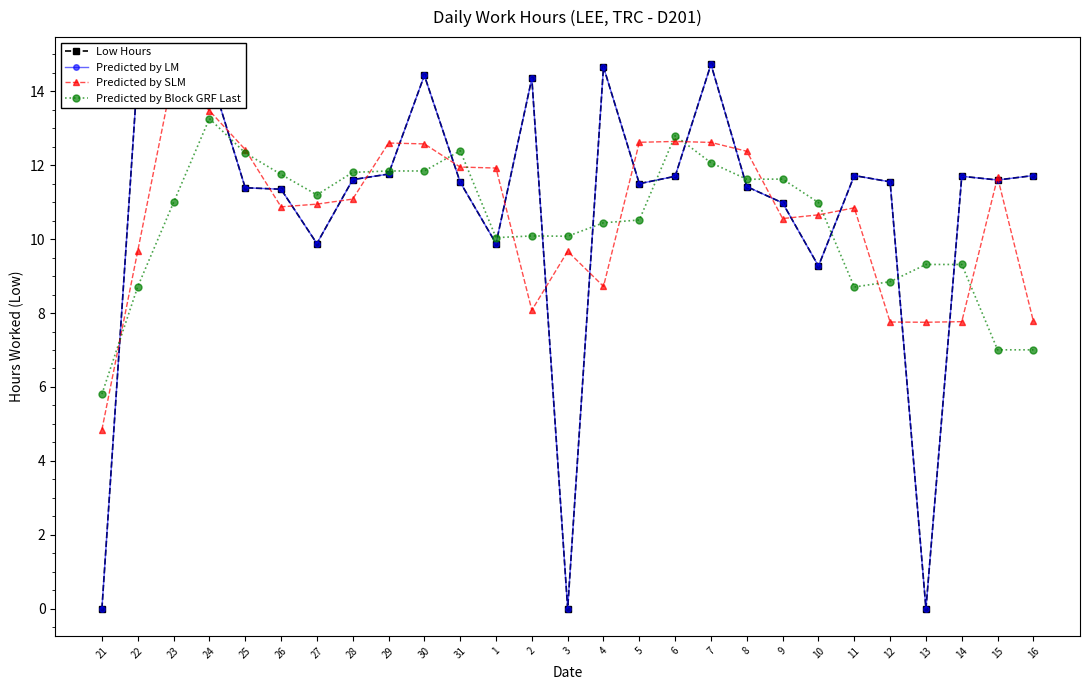

What are all the series names shown in the legend?

Low Hours, Predicted by LM, Predicted by SLM, Predicted by Block GRF Last